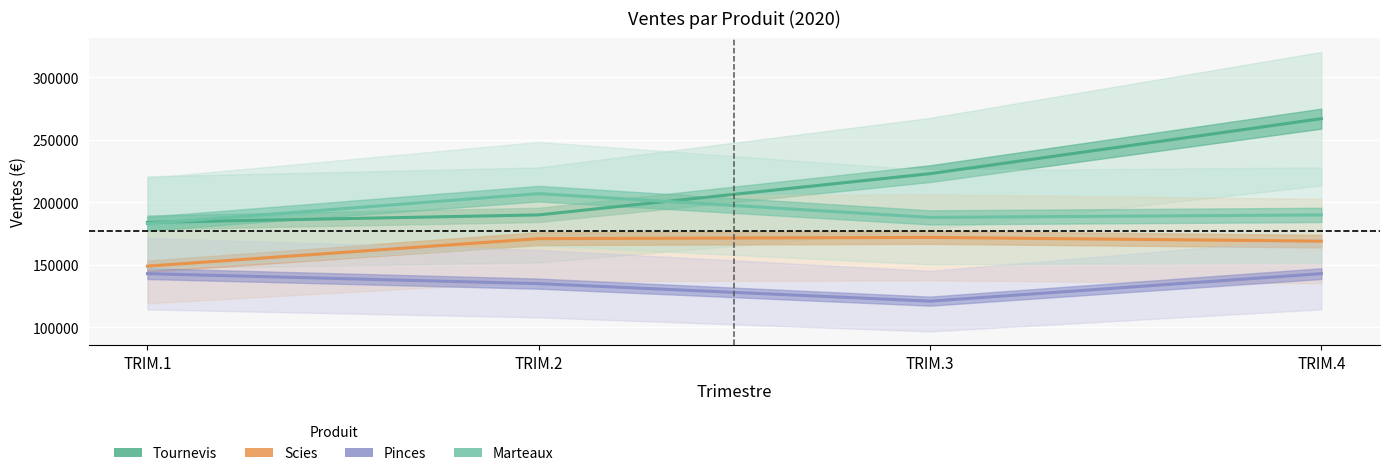

Which has a higher value, TRIM.2 or TRIM.1?

TRIM.2